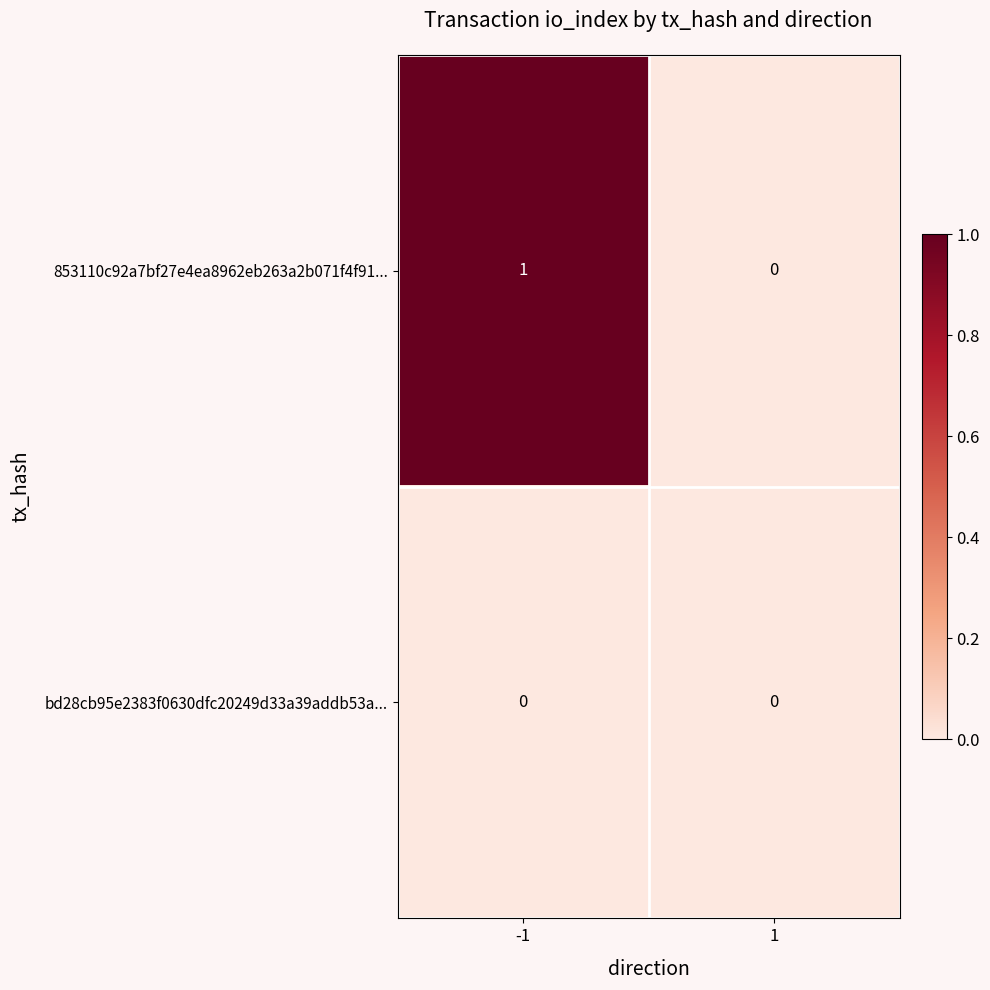

Rank the series at -1 from lowest to highest value.

bd28cb95e2383f0630dfc20249d33a39addb53a..., 853110c92a7bf27e4ea8962eb263a2b071f4f91...